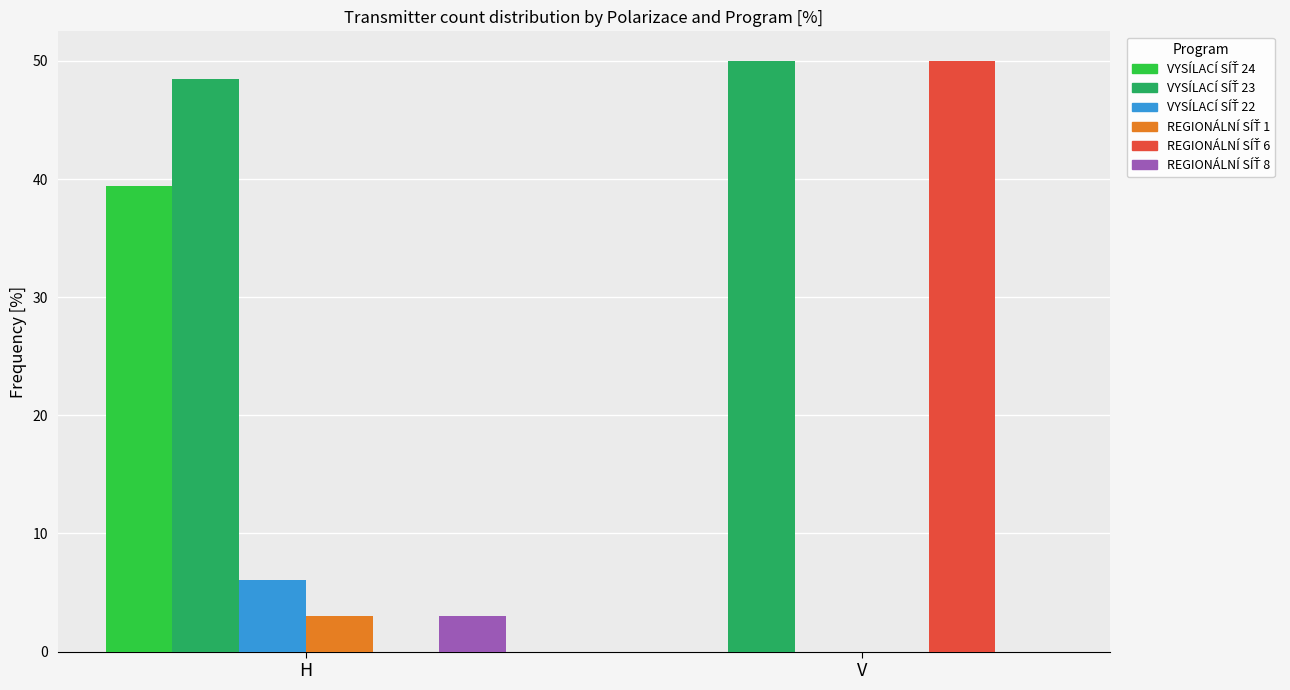

What is the total value across all series at V?

100.0